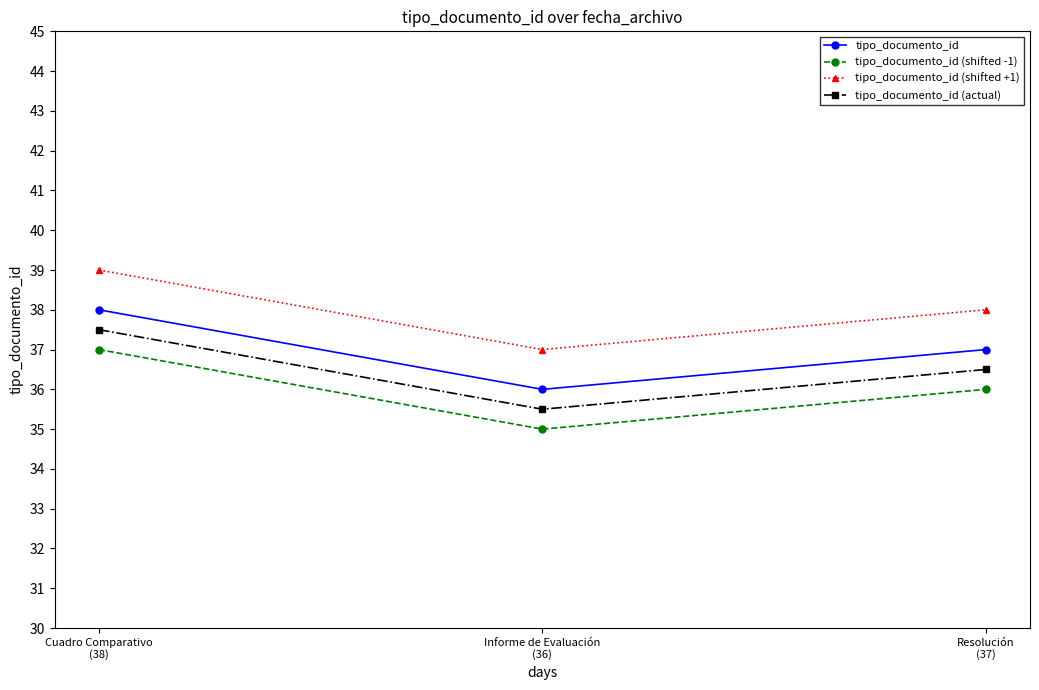

True or false: tipo_documento_id (shifted +1) has a value of 23.2 at Cuadro Comparativo
(38).

False